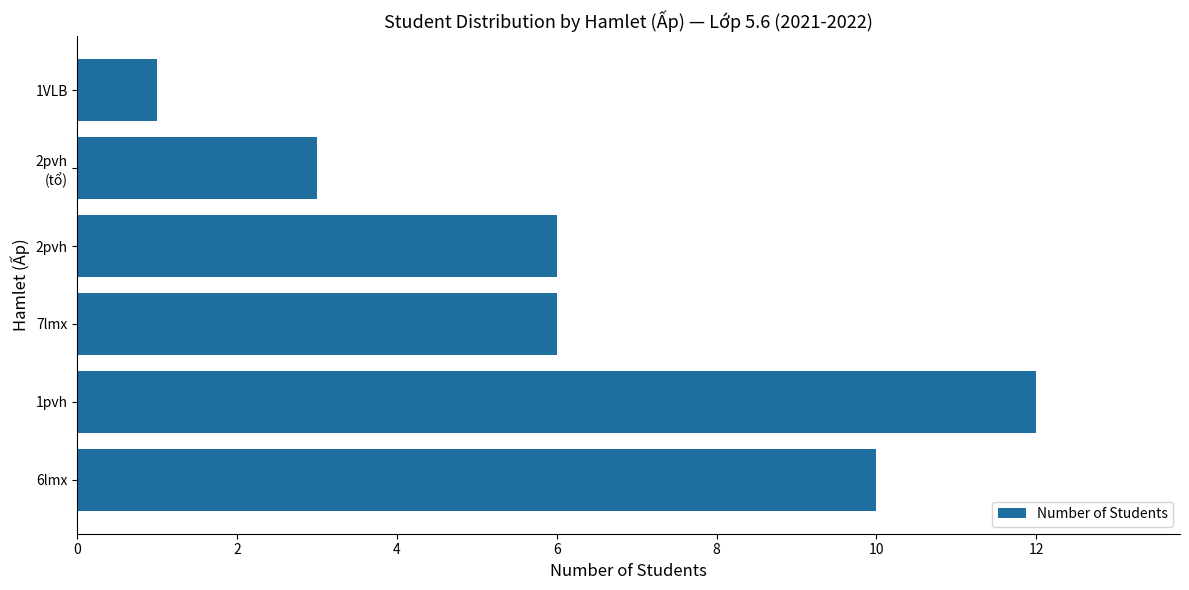

What is the minimum value shown in the chart?

1